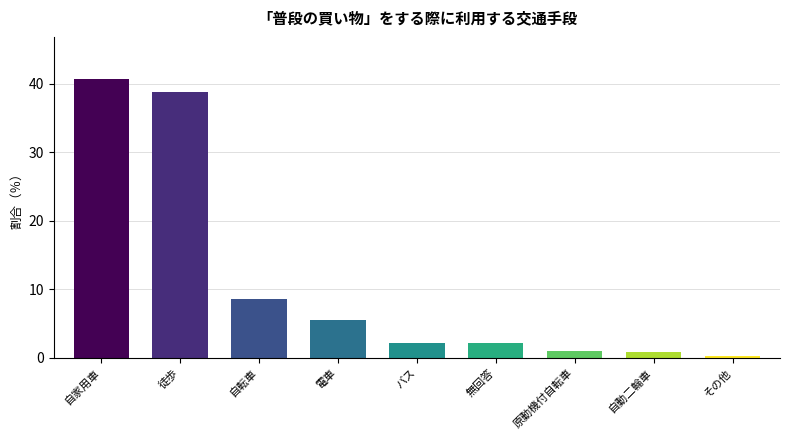

What is the value of the 3rd bar from the left?

8.6